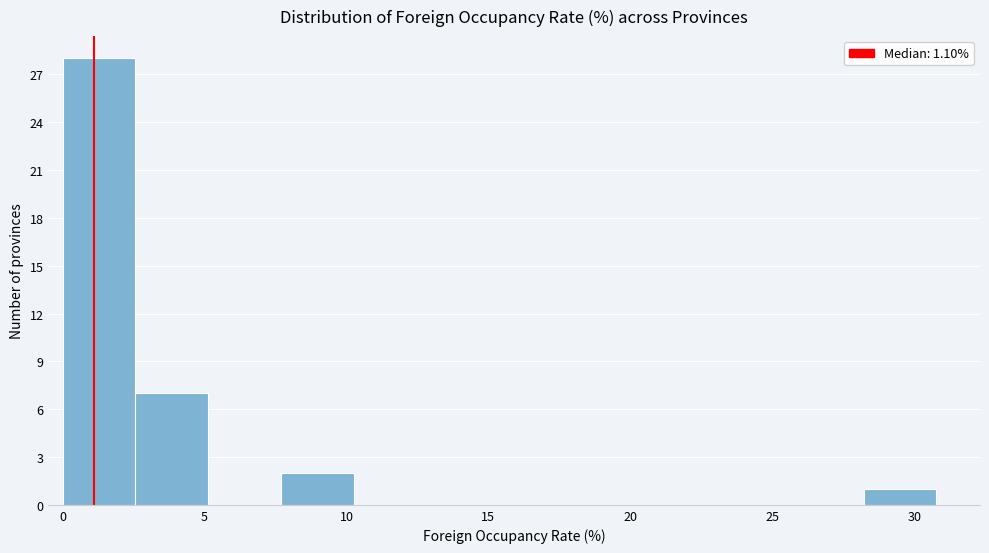

How tall is the bar that spans 2.5 to 5.0 on the x-axis? Neither the bar edges nor the heights are printed on the chart, so give them approximately, as read against the axes.

7